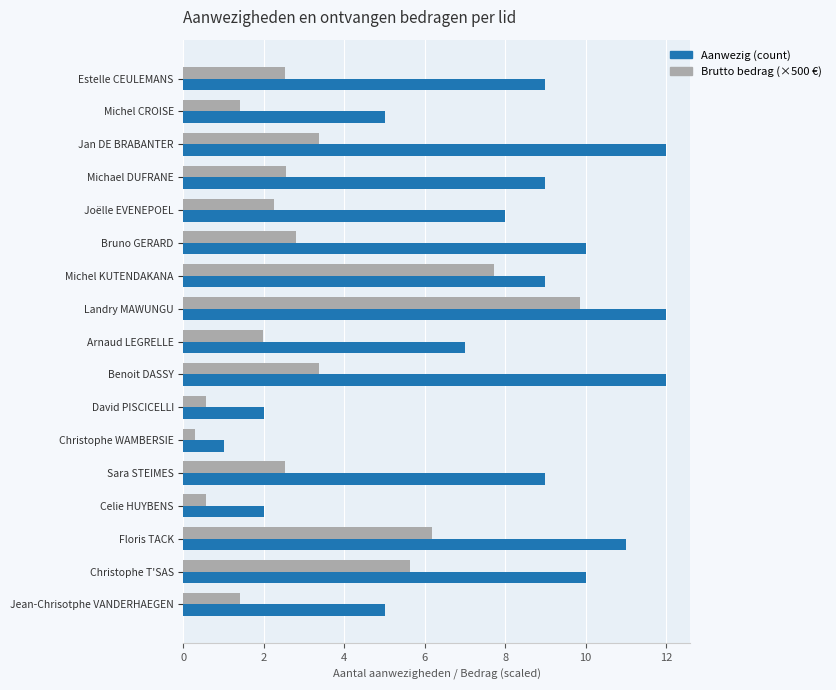

Which category has the highest value in the Brutto bedrag (×500 €) series?

Landry MAWUNGU